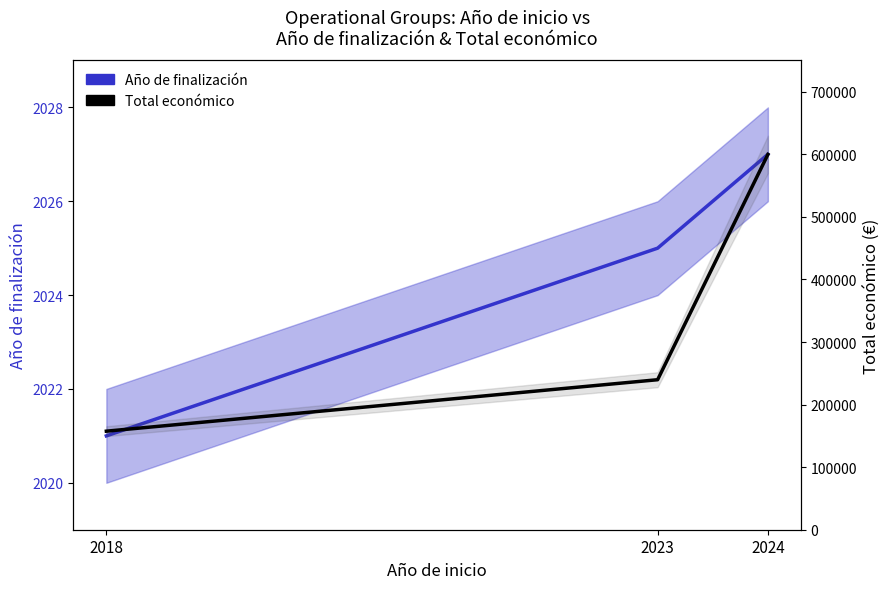

At 2023, list the series in order from largest to smallest.

Total económico, Año de finalización